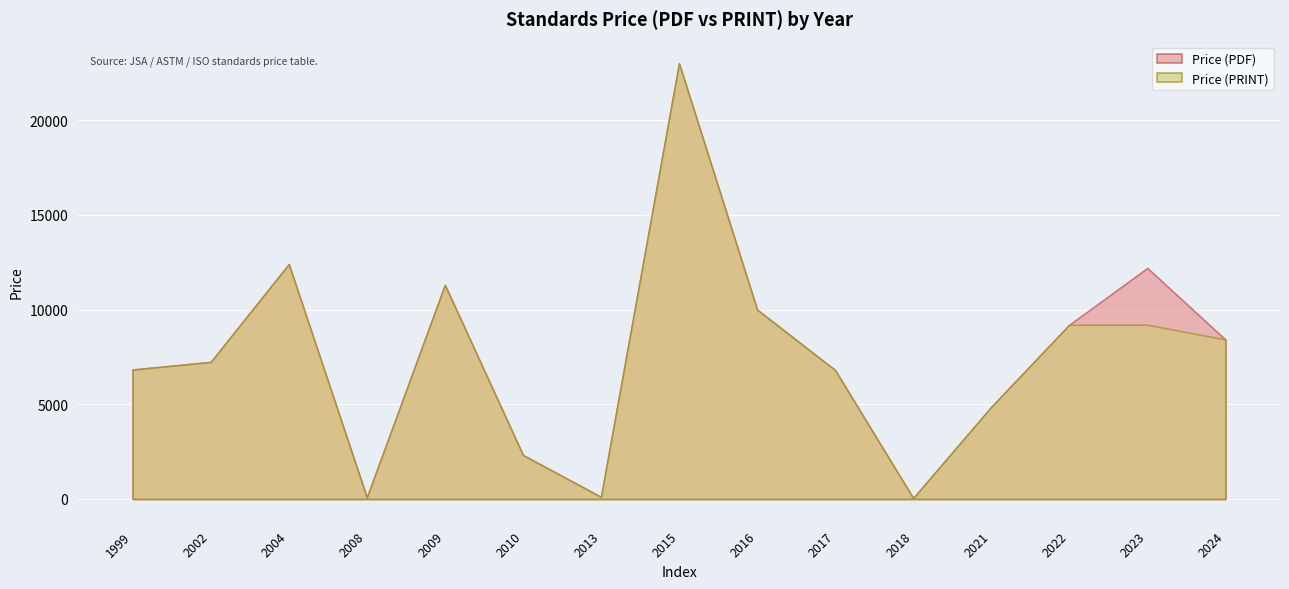

At 2024, list the series in order from largest to smallest.

Price (PDF), Price (PRINT)